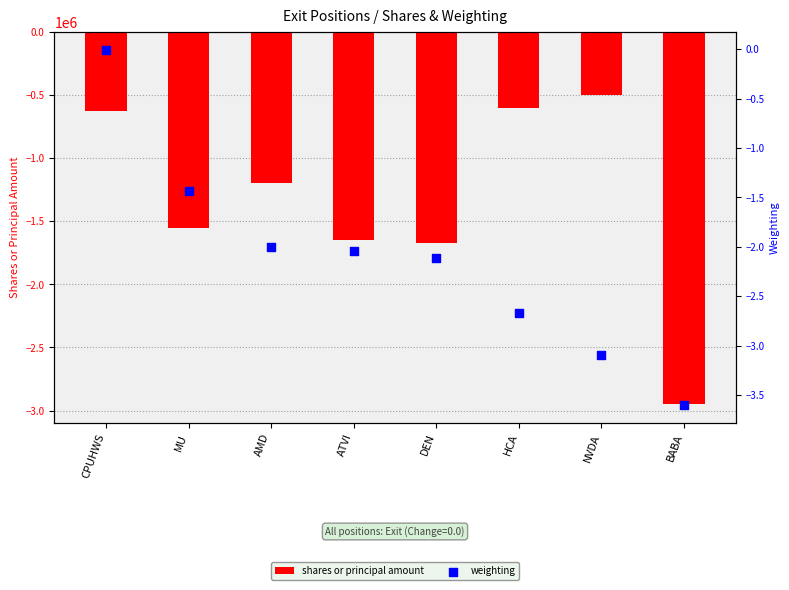

Which series contains the lowest Y value?

shares or principal amount